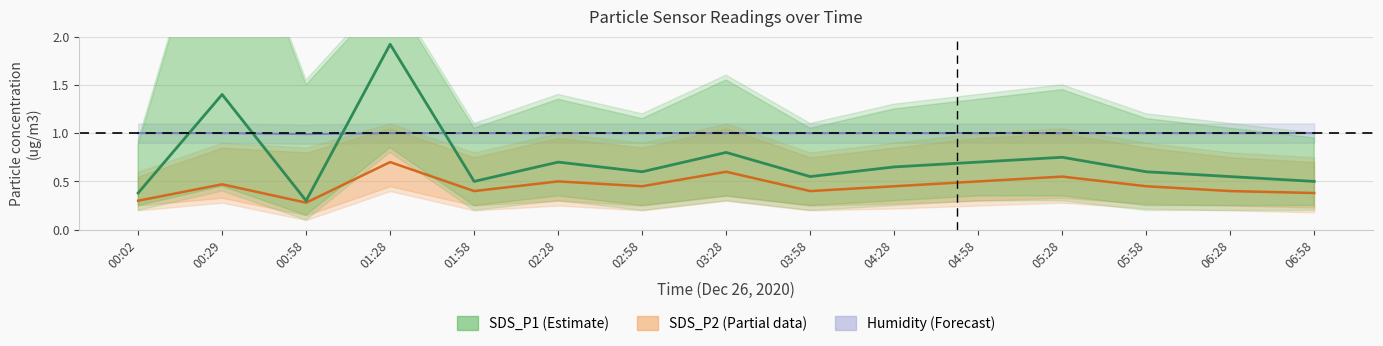

What is the value of the SDS_P1 point at the 11th from the left?

0.7